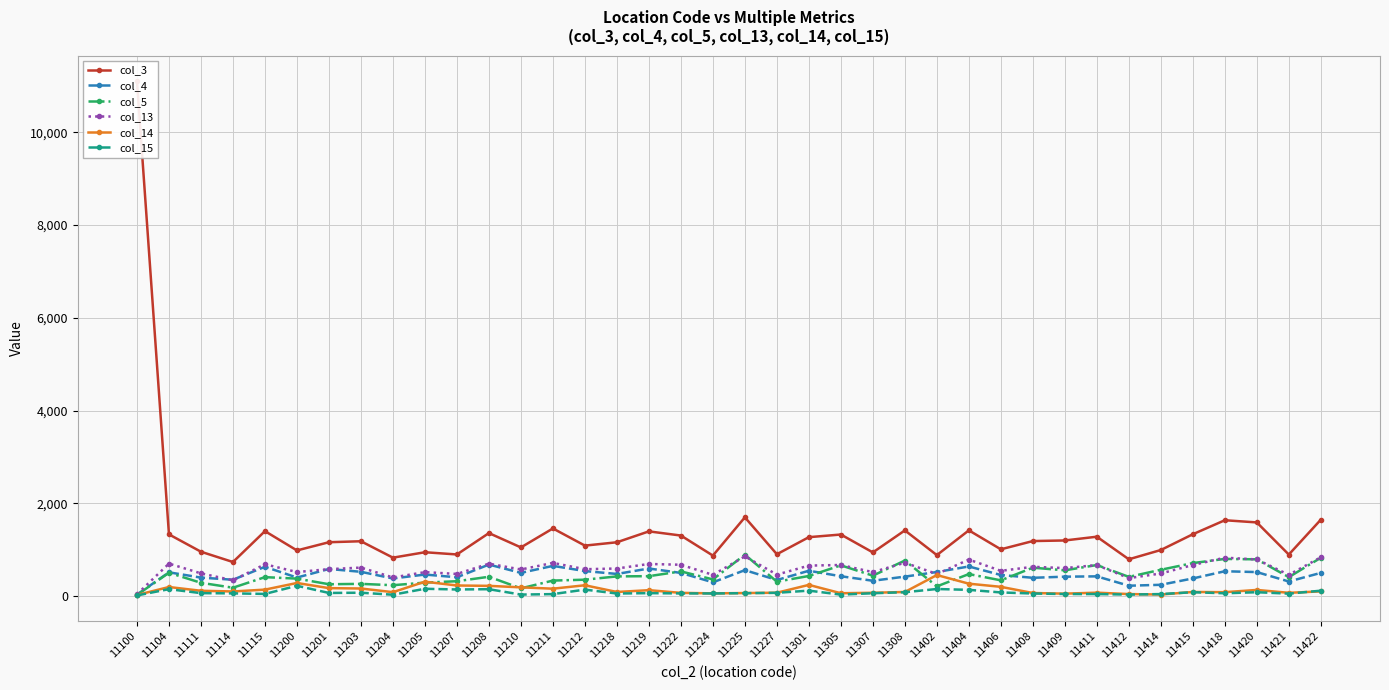

At which category is the sum across all series the highest?

11100